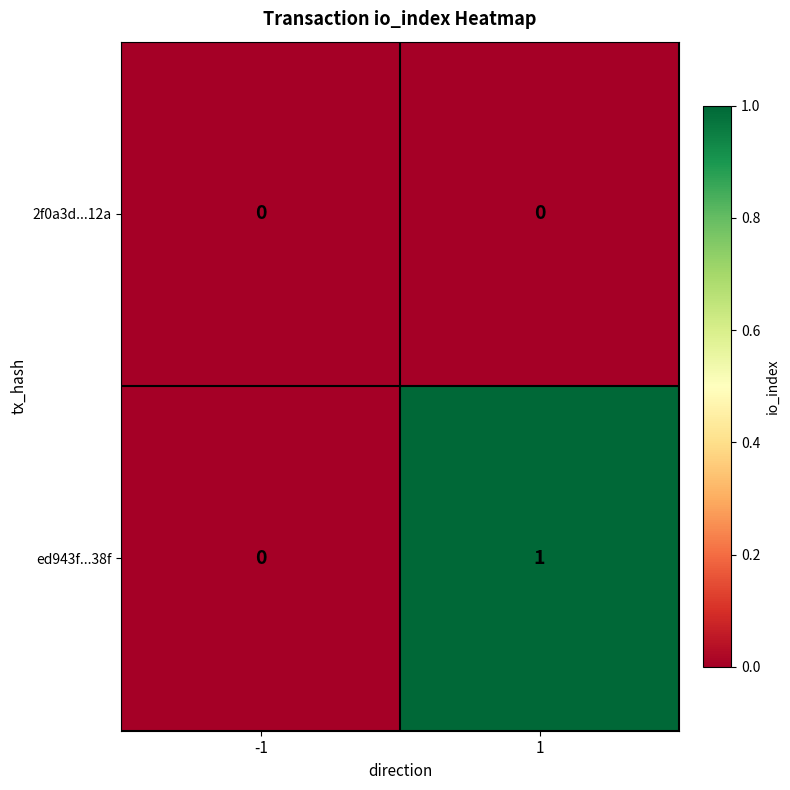

The 2f0a3d...12a series shows 0 at 1. True or false?

True